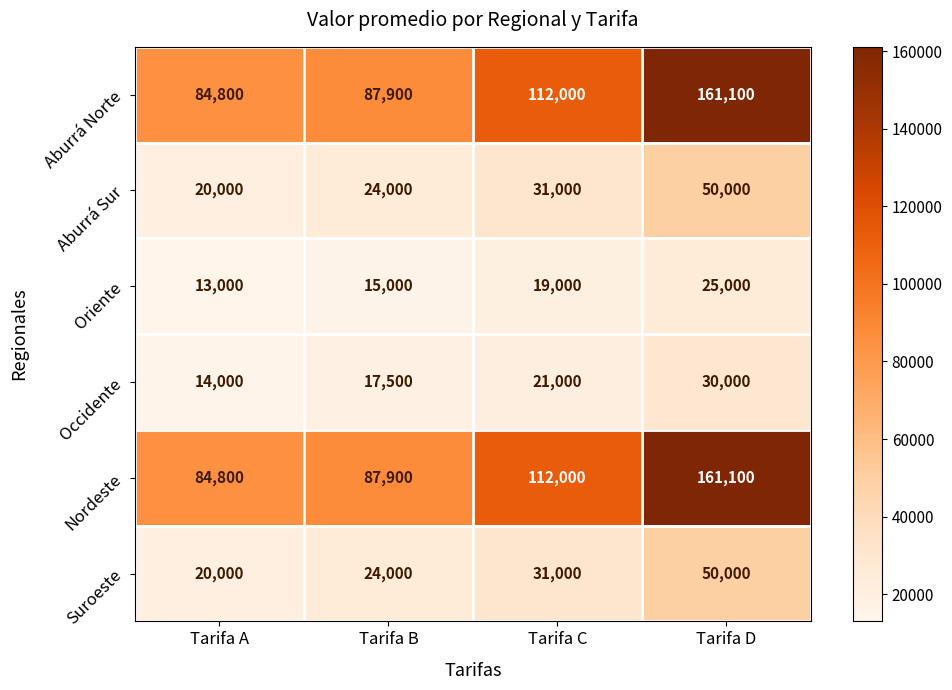

The Aburrá Norte series shows 284272 at Tarifa D. True or false?

False